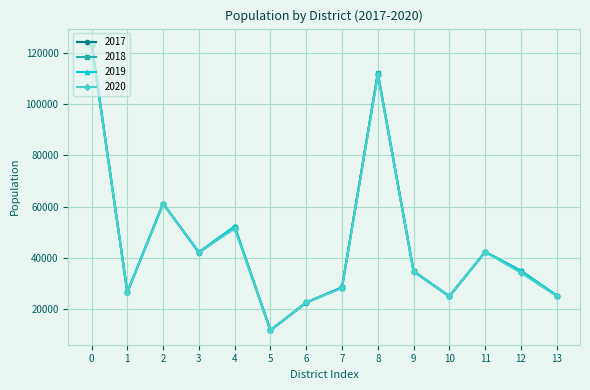

The value of 2017 at 11 is 22338. True or false?

False